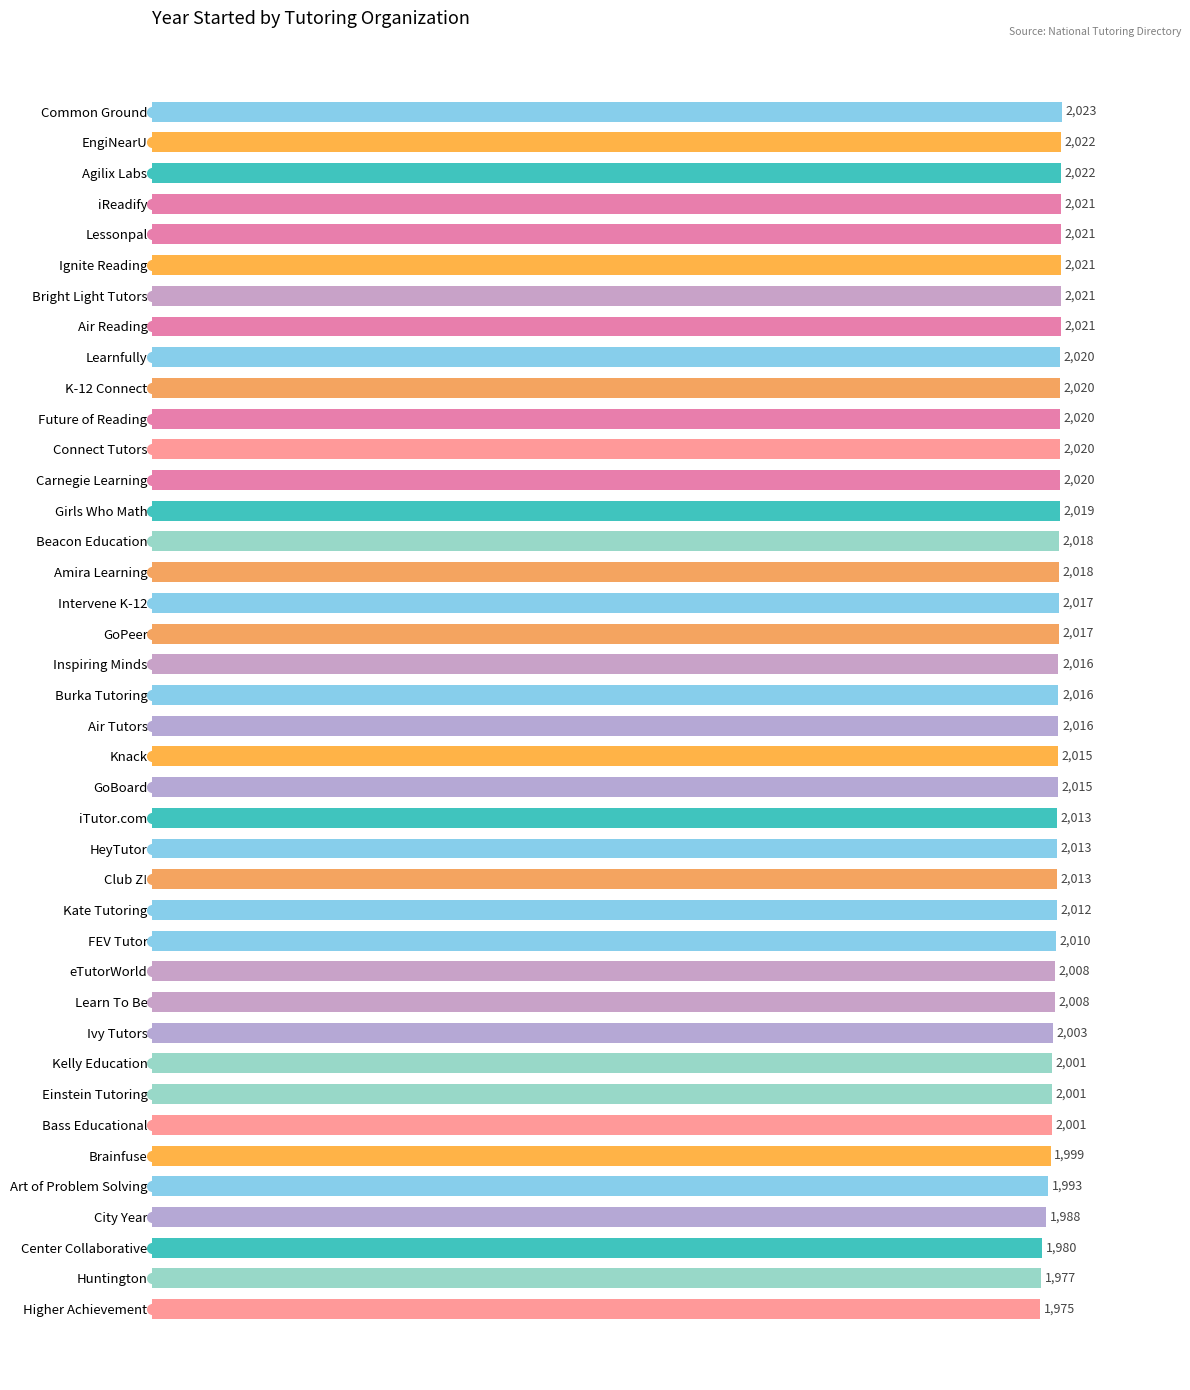

Reading top to bottom, transcribe all the data shown in this chart.

2023	2022	2022	2021	2021	2021	2021	2021	2020	2020	2020	2020	2020	2019	2018	2018	2017	2017	2016	2016	2016	2015	2015	2013	2013	2013	2012	2010	2008	2008	2003	2001	2001	2001	1999	1993	1988	1980	1977	1975